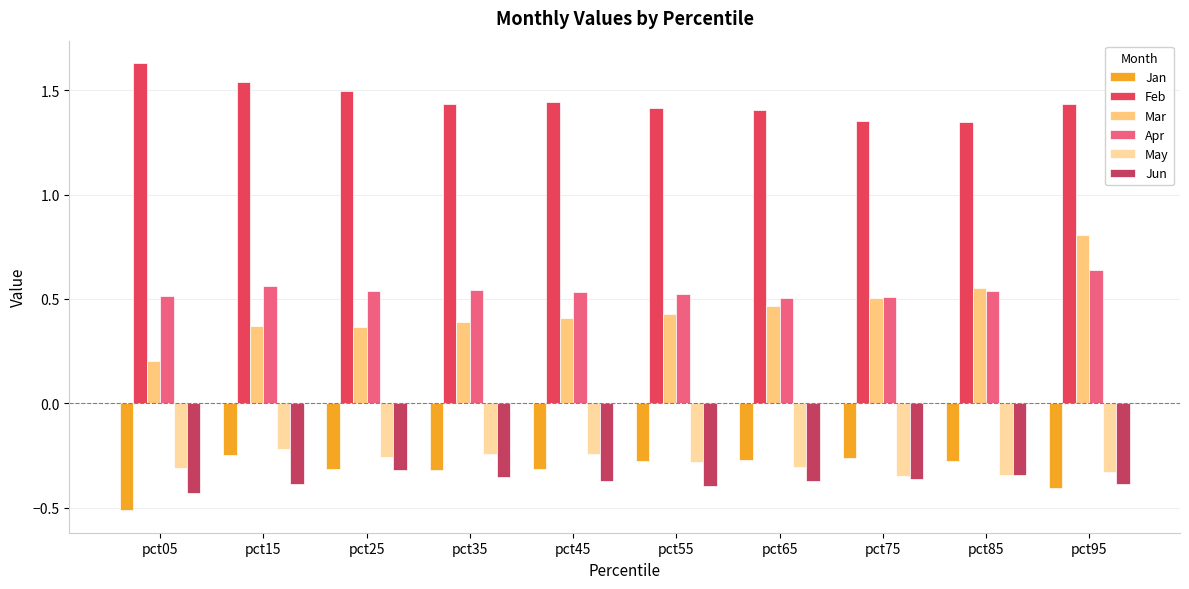

At which category is the sum across all series the highest?

pct95